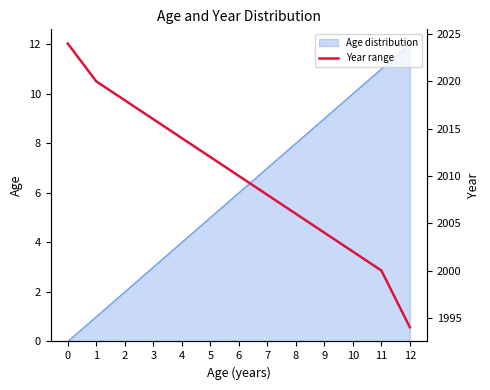

Which label corresponds to the smallest value in the chart?

12